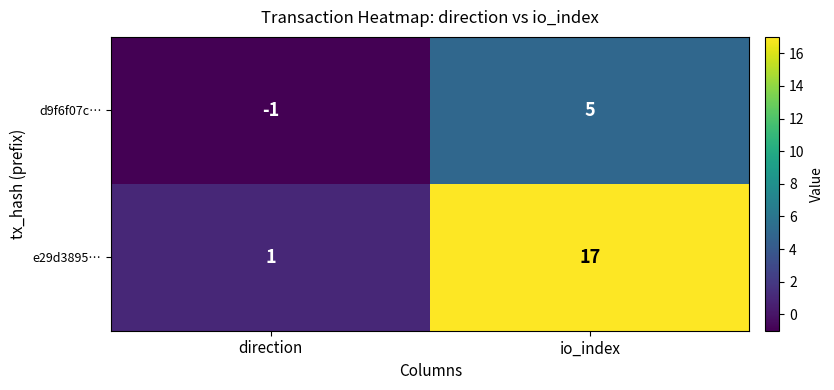

What is the sum of all e29d3895… values?

18